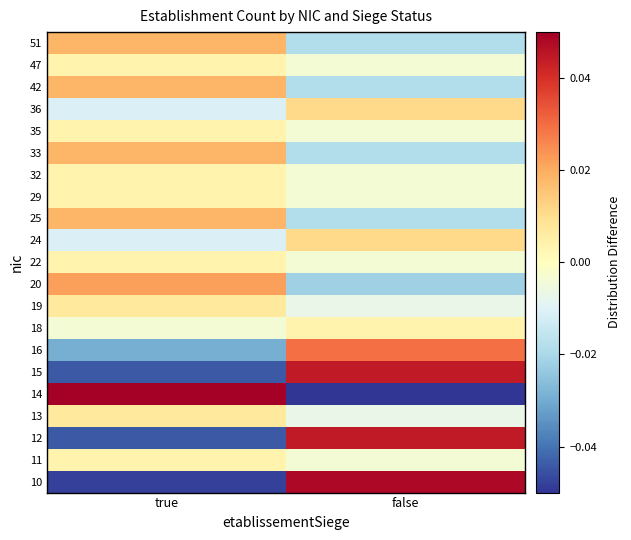

How many series are shown in this chart?

21